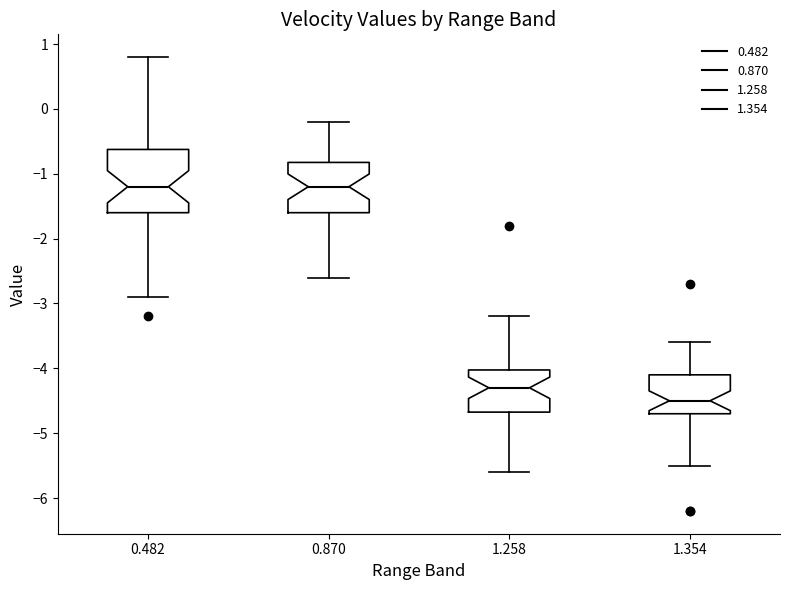

Reading left to right, transcribe this box plot: for each box, give where its median line is, the range the box spans, and where its two whiskers end, as read against the y-axis. The values are not printed on the chart, so give them approximately, as read against the axis.

0.482: median -1.2, box -1.6 to -0.6, whiskers -2.9 to 0.8
0.870: median -1.2, box -1.6 to -0.8, whiskers -2.6 to -0.2
1.258: median -4.3, box -4.7 to -4.0, whiskers -5.6 to -3.2
1.354: median -4.5, box -4.7 to -4.1, whiskers -5.5 to -3.6